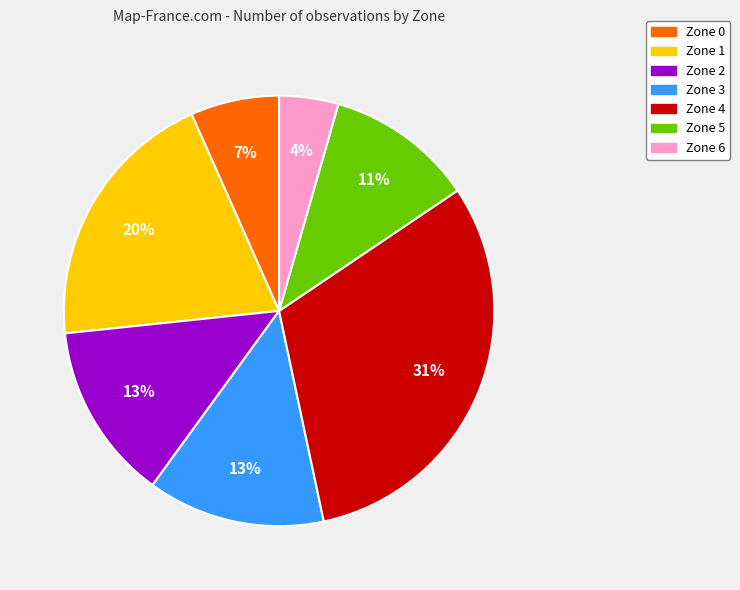

What percentage is the Zone 5 slice, to the nearest percent?

11%